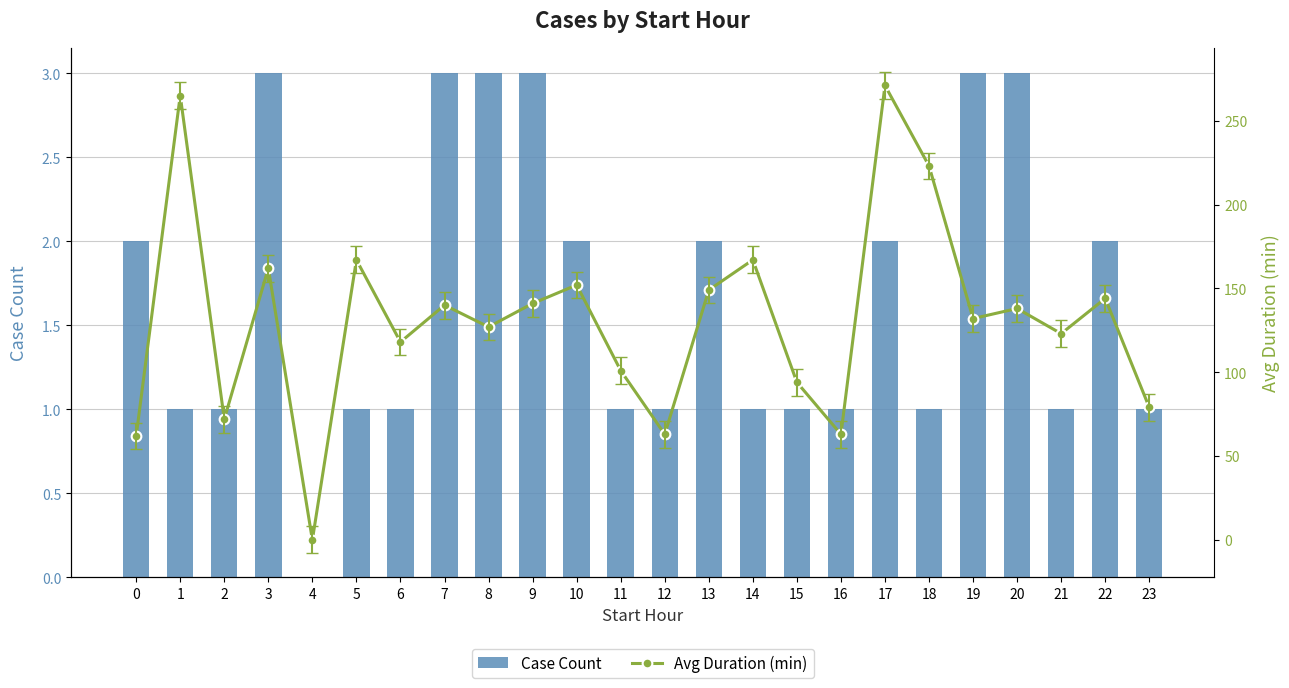

At which category is the sum across all series the highest?

17